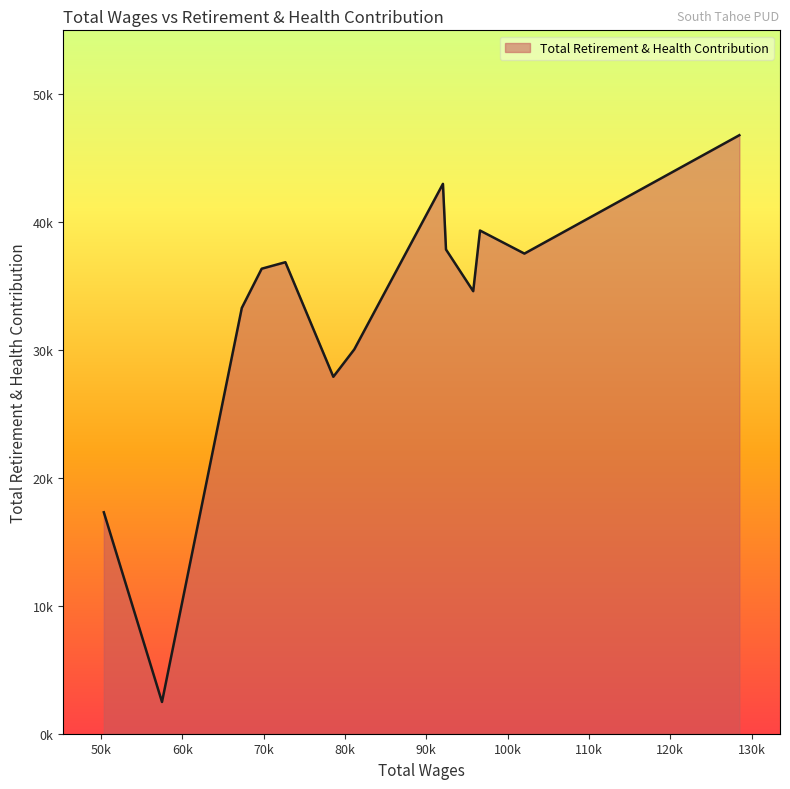

Does the chart display data point markers on the line(s)?

No